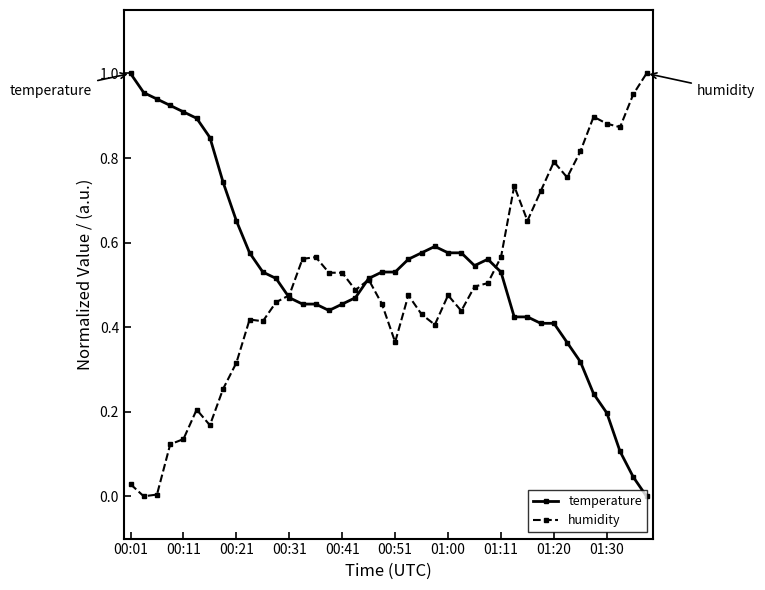

True or false: humidity has more than 1 points higher than both neighbors.

True